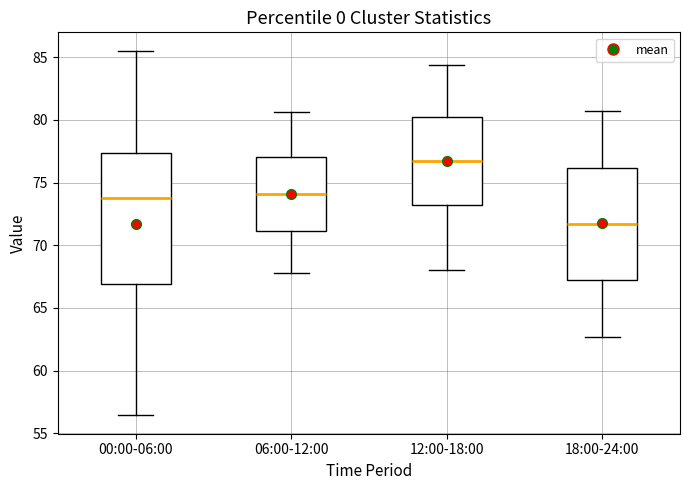

Reading left to right, read every box against the y-axis: the position of its median line, the range the box covers, and the ends of its whiskers. The values are not printed on the chart, so give them approximately, as read against the axis.

00:00-06:00: median 74.0, box 67.0 to 77.5, whiskers 56.5 to 85.5
06:00-12:00: median 74.0, box 71.0 to 77.0, whiskers 68.0 to 80.5
12:00-18:00: median 76.5, box 73.0 to 80.0, whiskers 68.0 to 84.5
18:00-24:00: median 71.5, box 67.0 to 76.0, whiskers 62.5 to 80.5